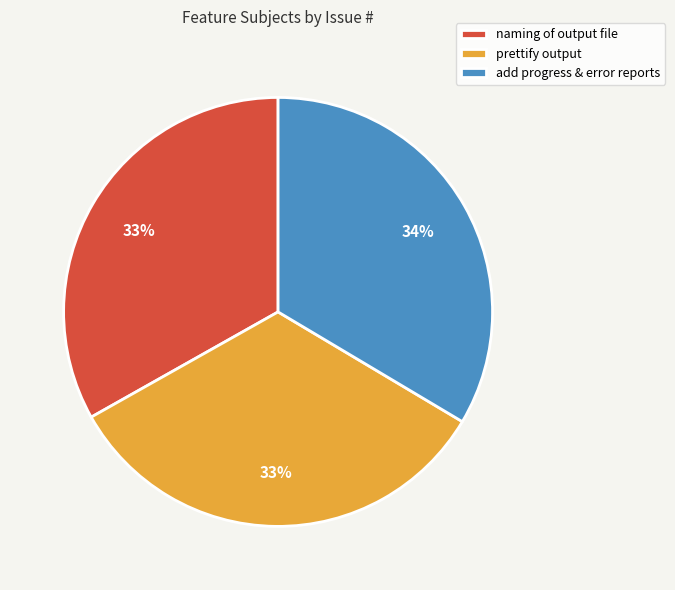

How many segments does this pie chart have?

3